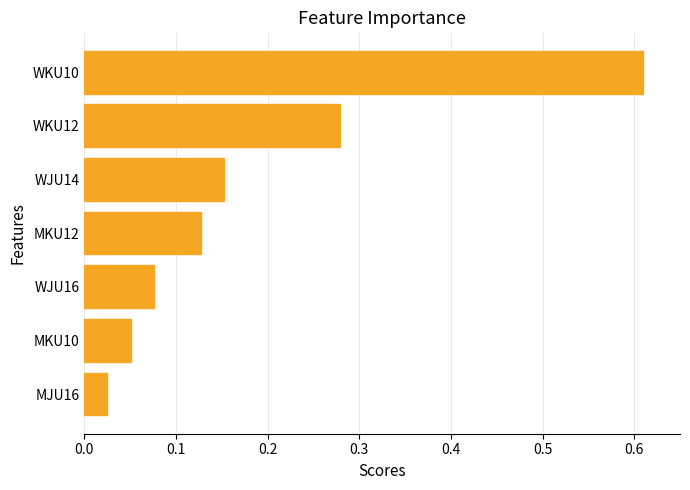

What is the sum of all values?

1.3